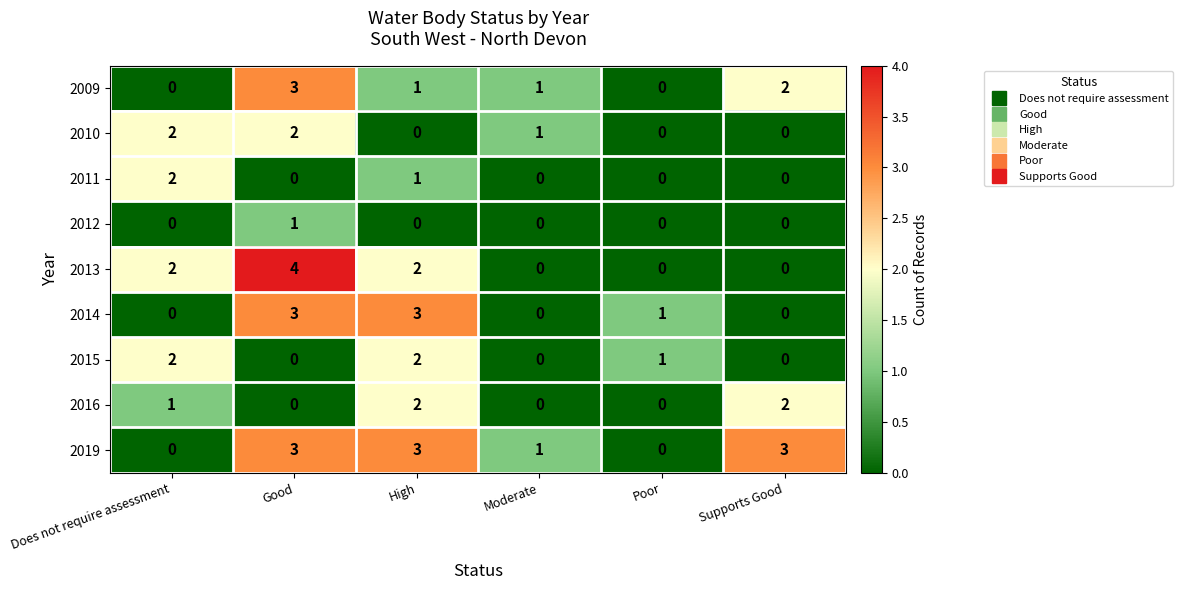

At which label is 2010 closest to 1?

Moderate